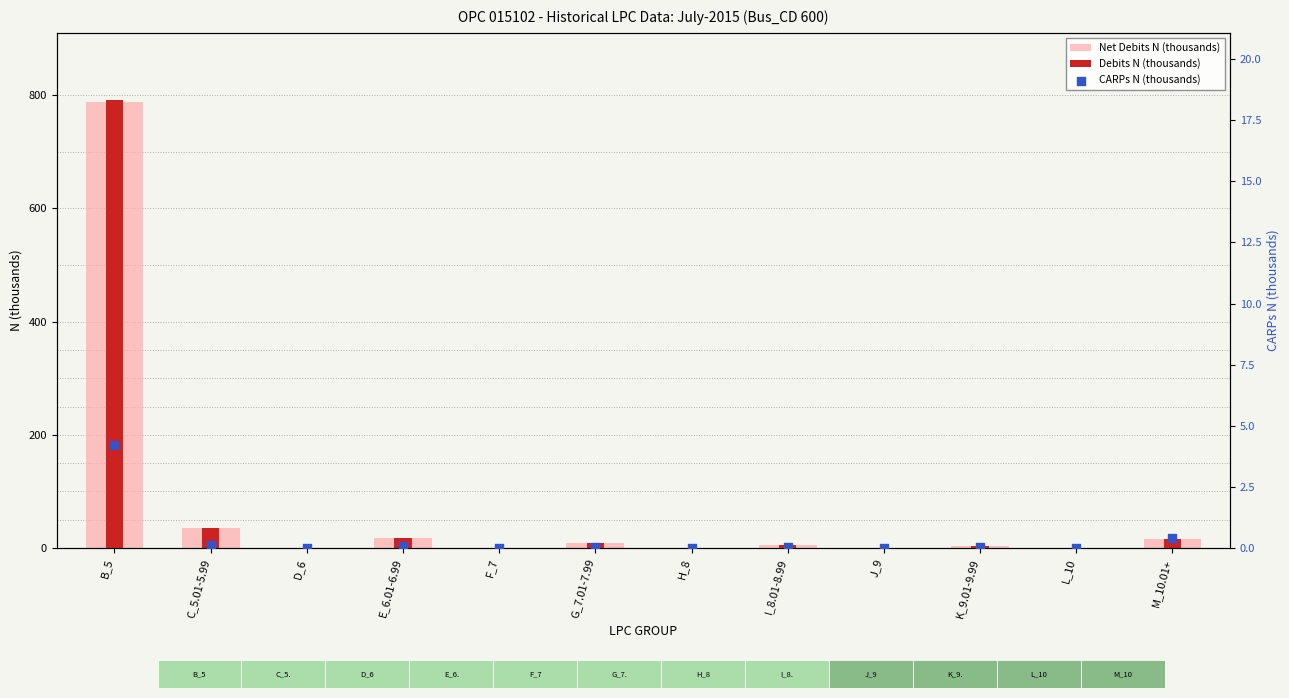

At which category is the sum across all series the highest?

B_5